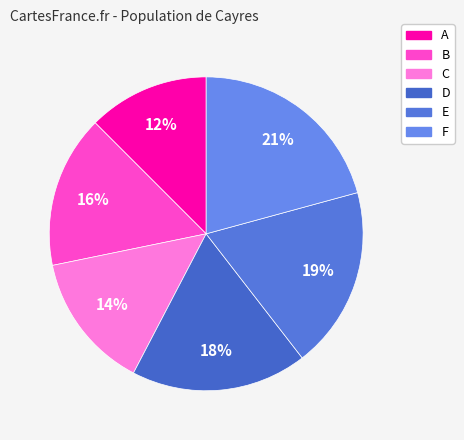

To the nearest percent, what percentage of the pie is D?

18%